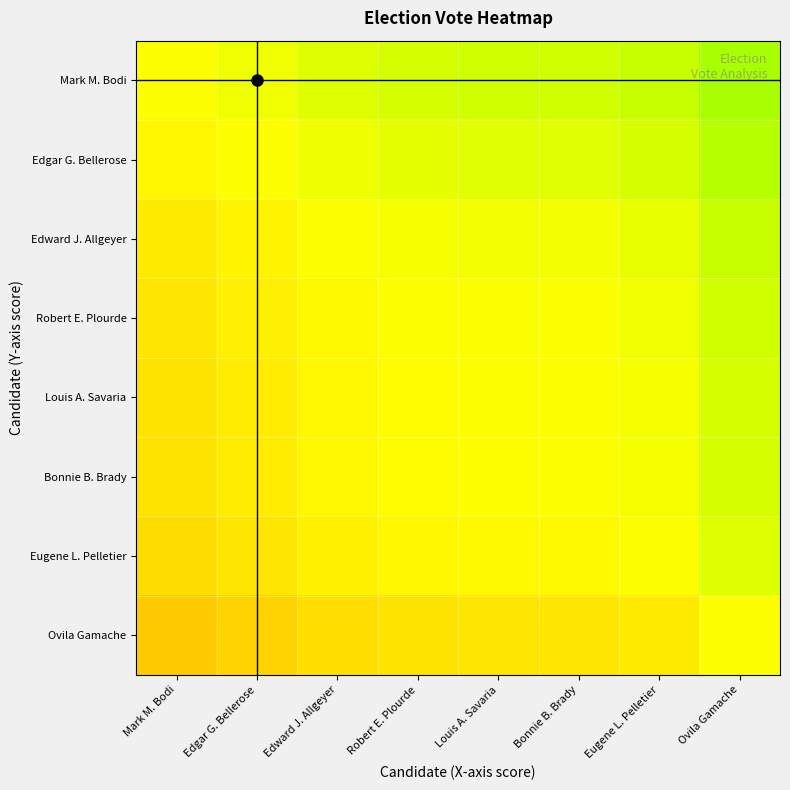

Count the number of categories in the chart.

8